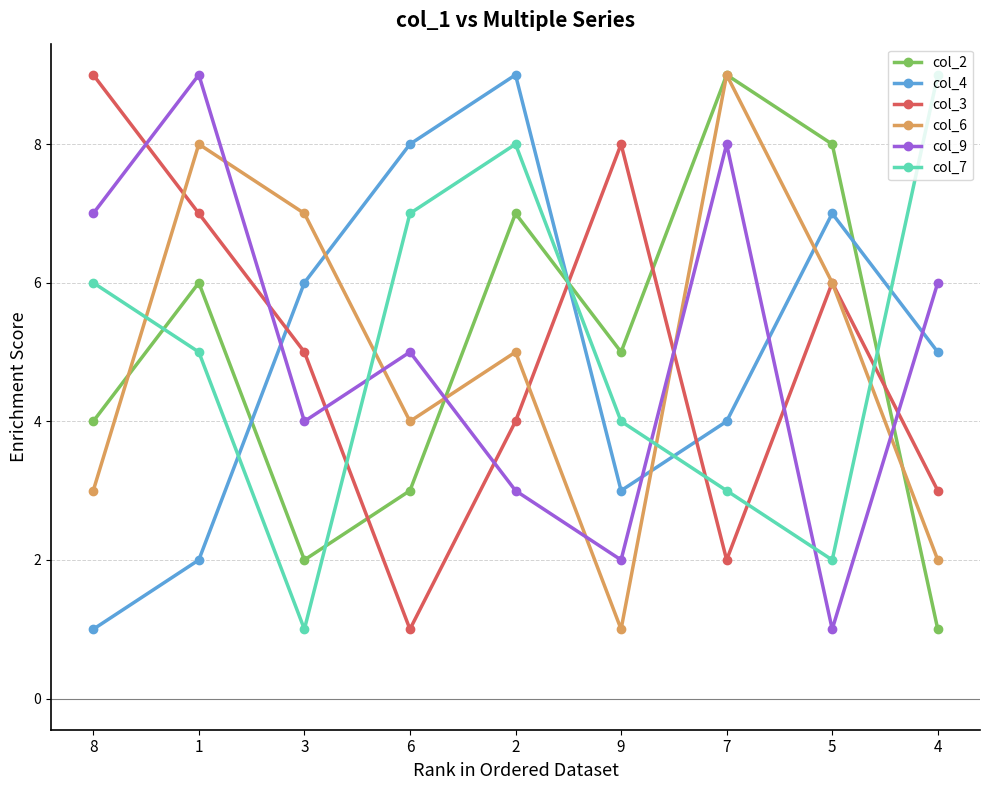

What are all the series names shown in the legend?

col_2, col_4, col_3, col_6, col_9, col_7